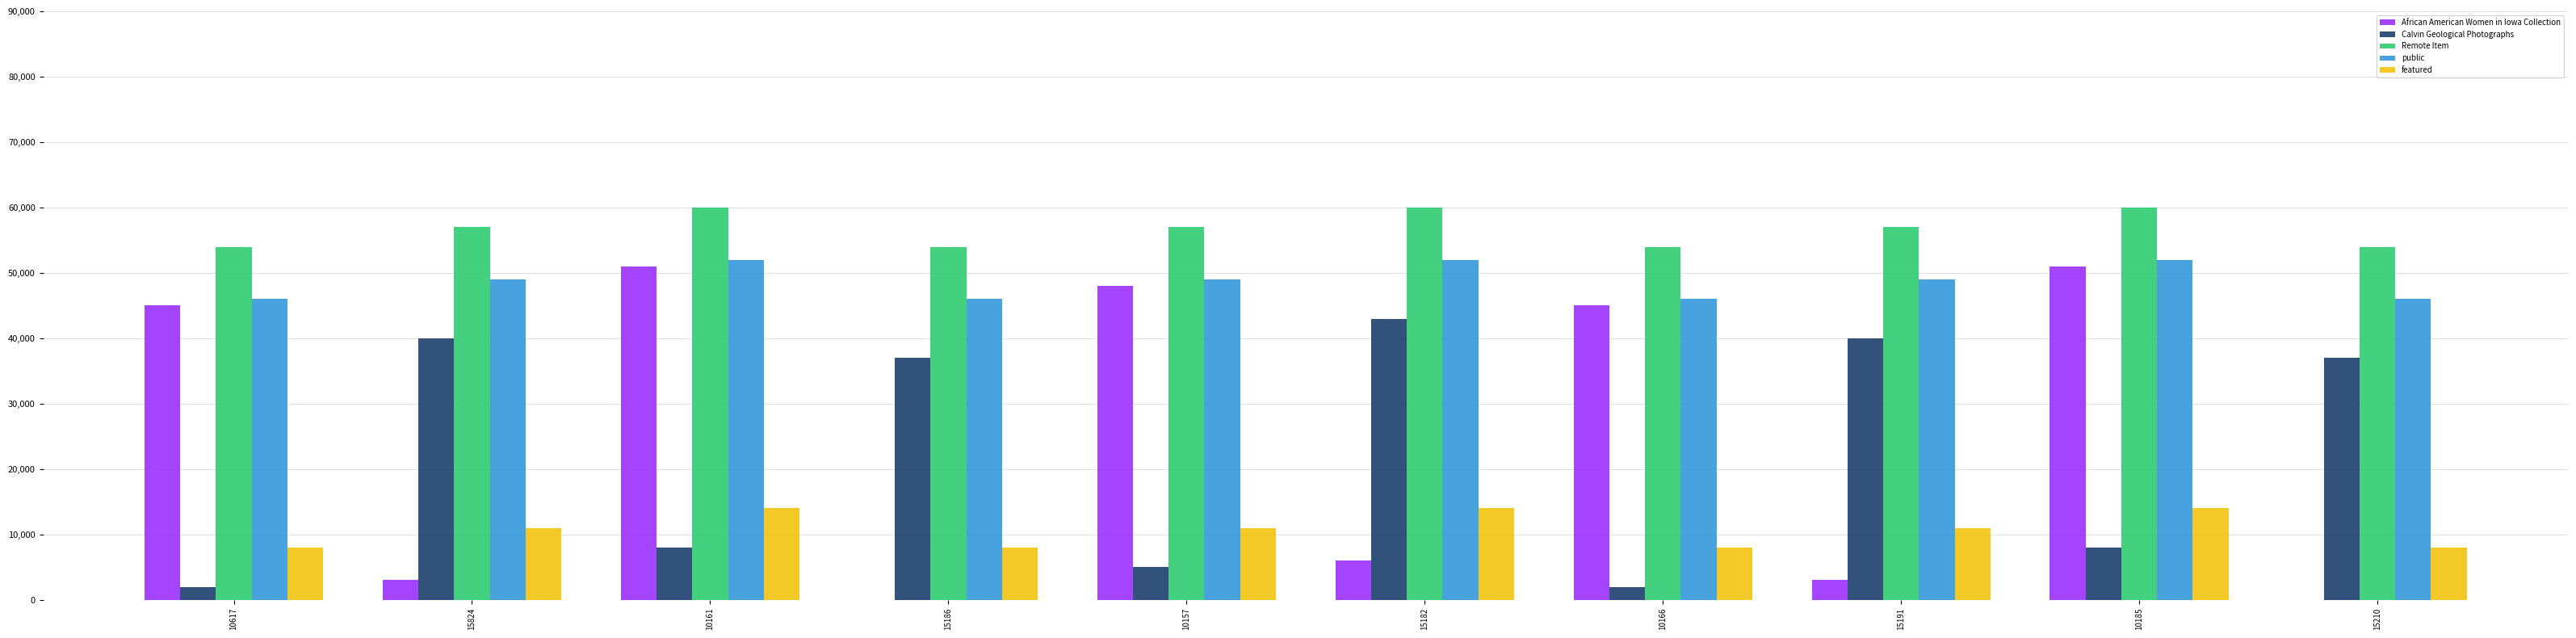

What is the average value of the Remote Item series?

56700